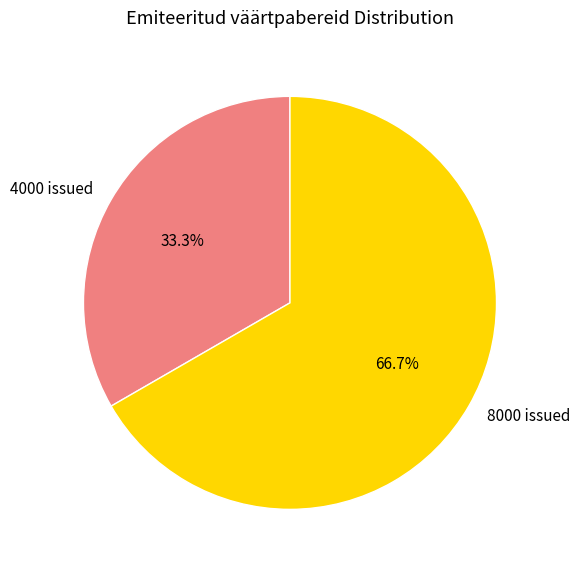

Approximately how many times larger is the value at 4000 issued compared to 8000 issued?

0.5